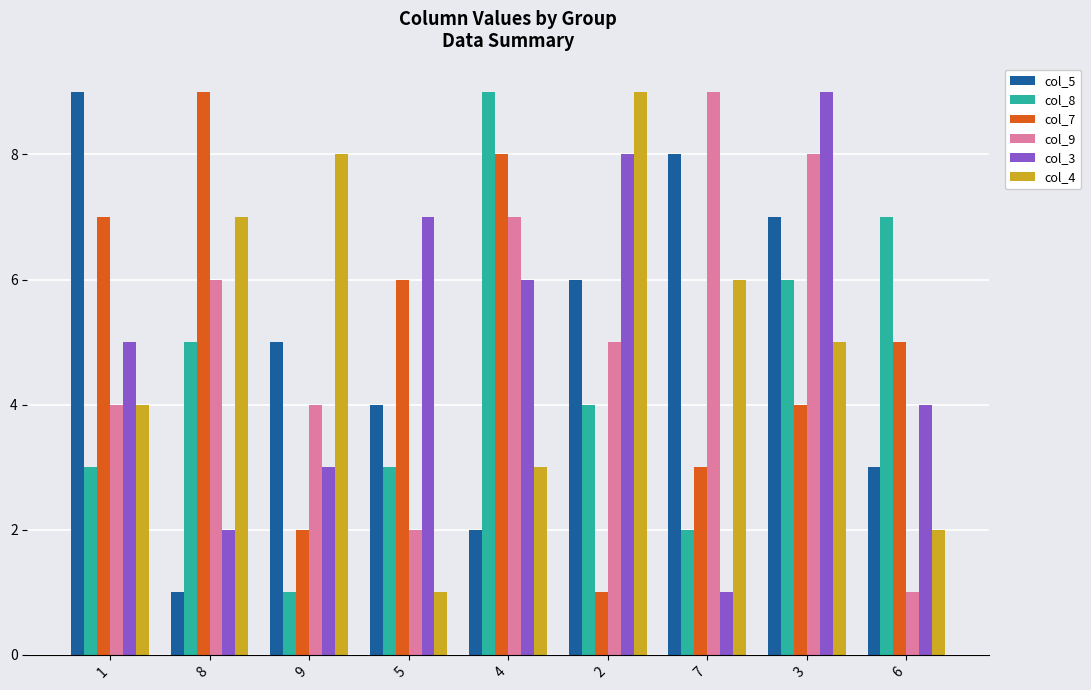

Is the value of col_5 at 3 greater than the value of col_4 at 2?

No